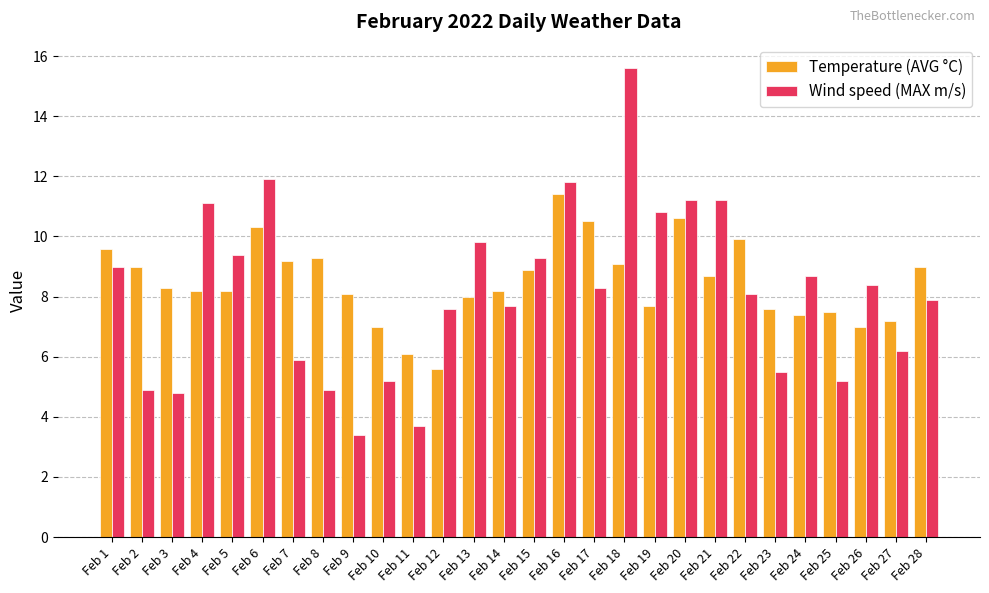

Is it true that Wind speed (MAX m/s) equals 2.4 at Feb 28?

False